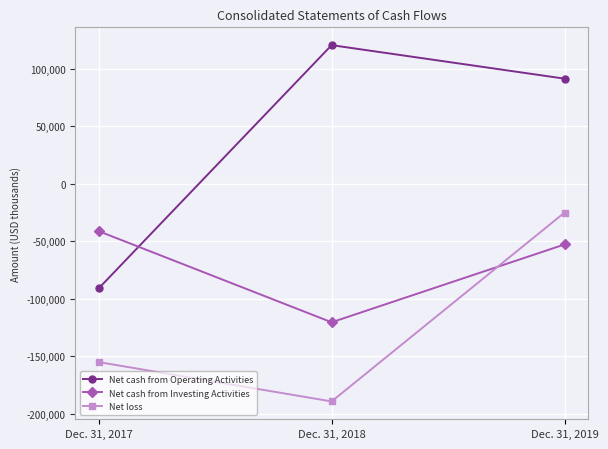

The Net loss series shows -25089 at Dec. 31, 2019. True or false?

True